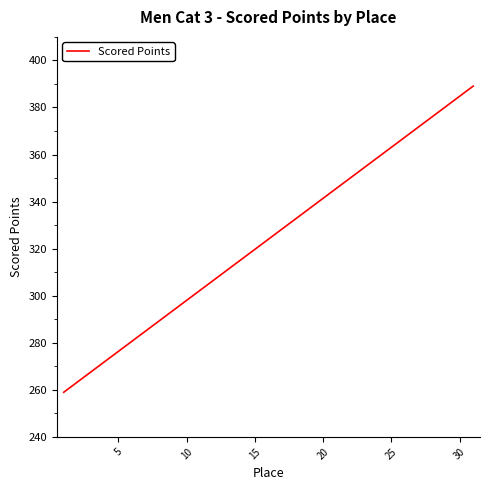

What is the greatest value displayed?

389.1